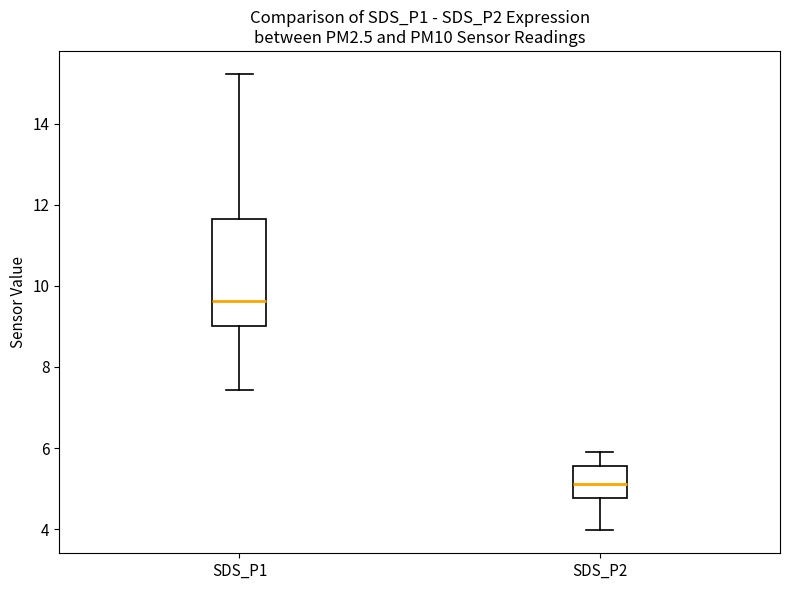

Where is the lower edge of the box for SDS_P2 on the y-axis? The values are not printed on the chart, so give them approximately, as read against the axis.

4.8